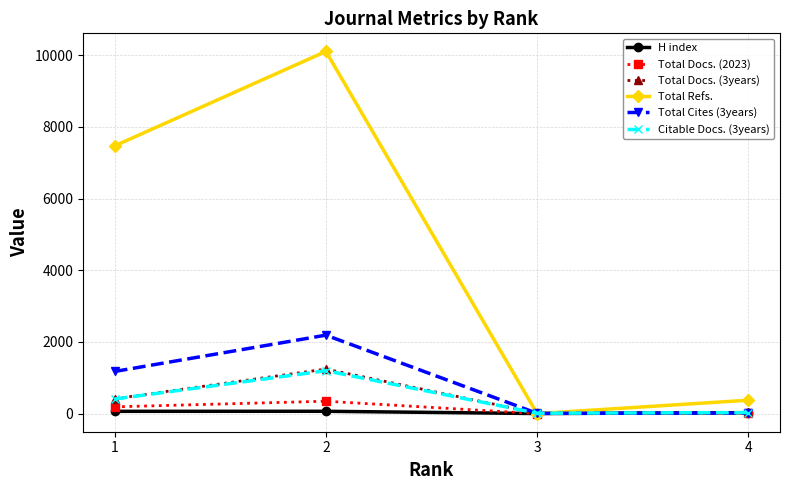

What is the sum of the Total Cites (3years) values at 2 and 1?

3365